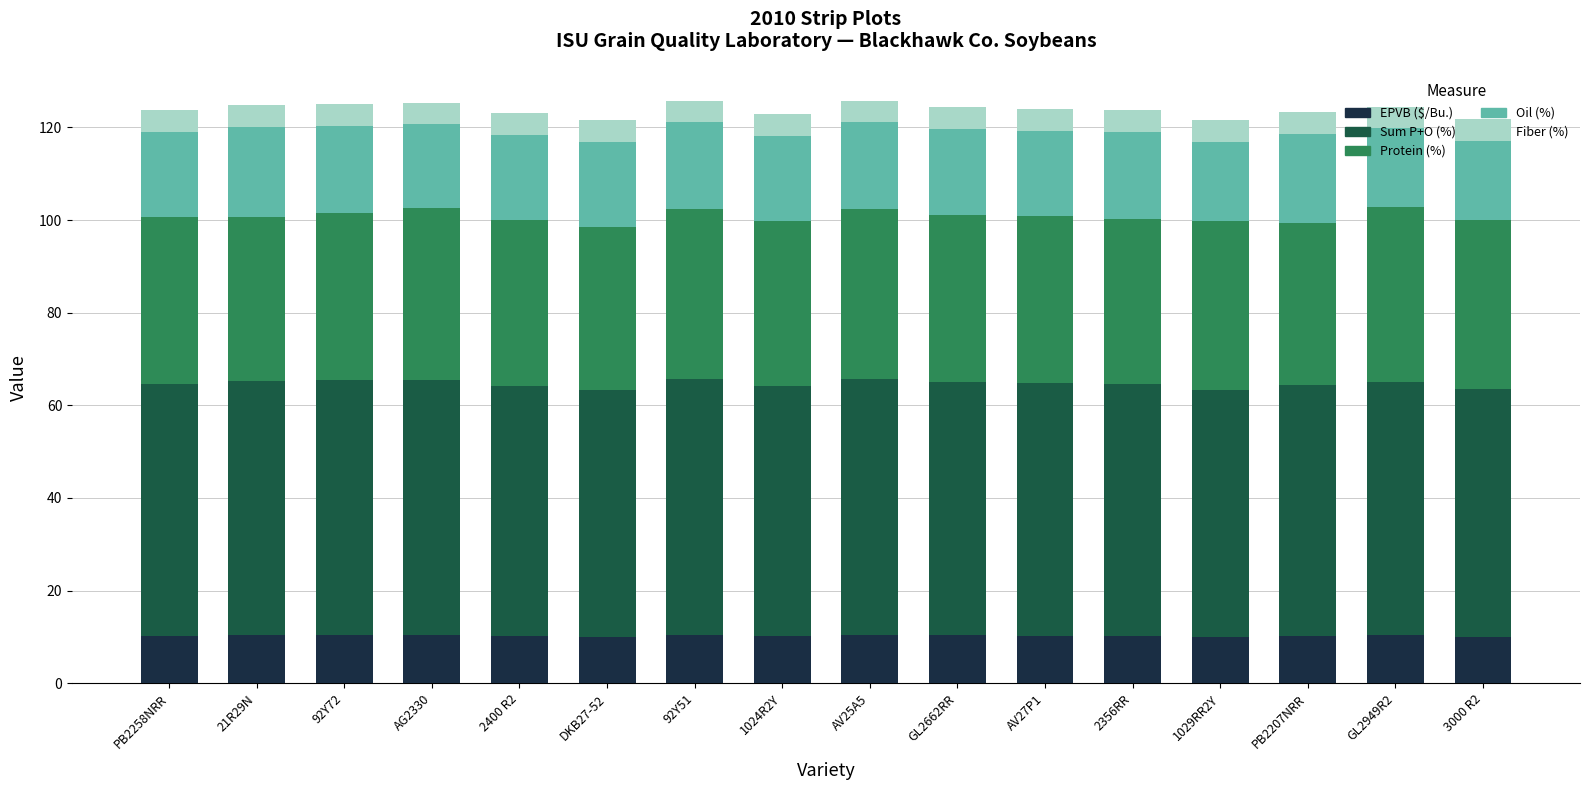

What is the total value across all series at 2356RR?

123.7